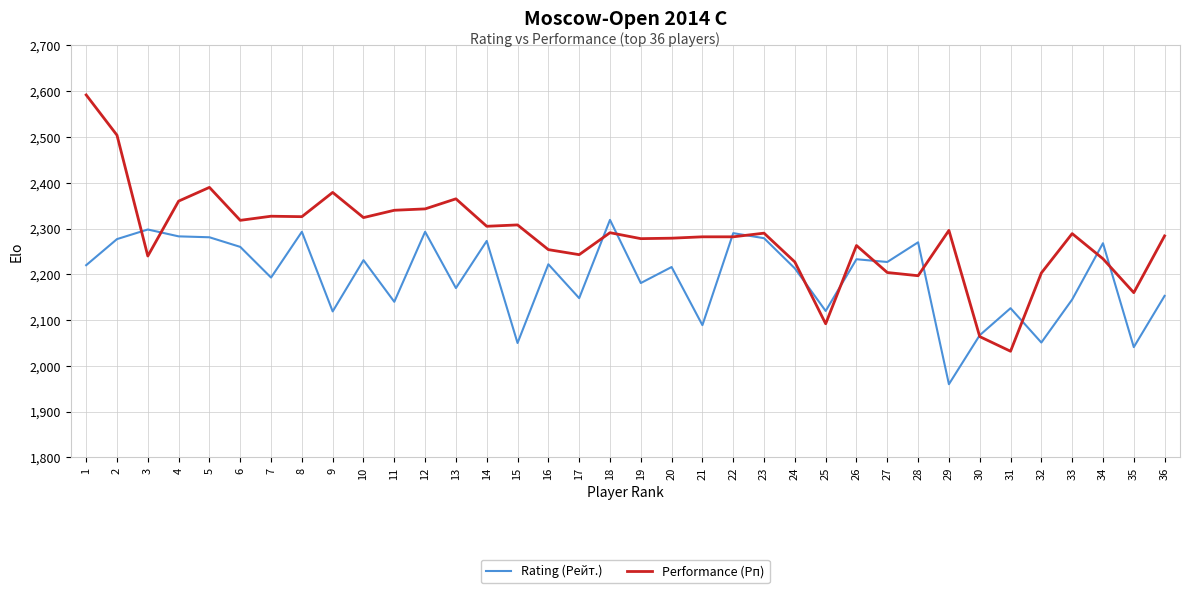

What is the total value across all series at 27?

4431